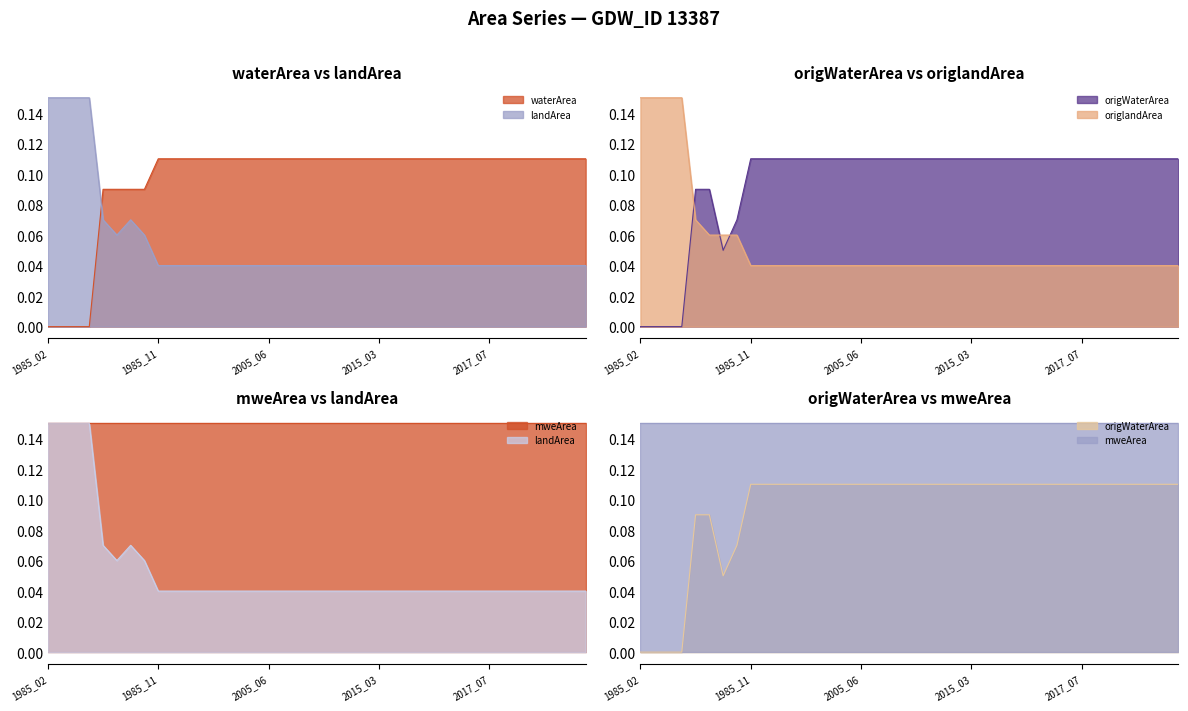

Which series has the widest spread of values?

waterArea